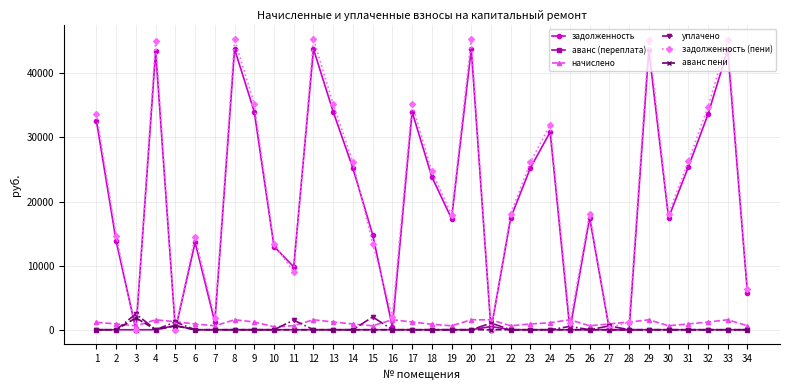

The задолженность (пени) series shows 23797.8 at 6. True or false?

False